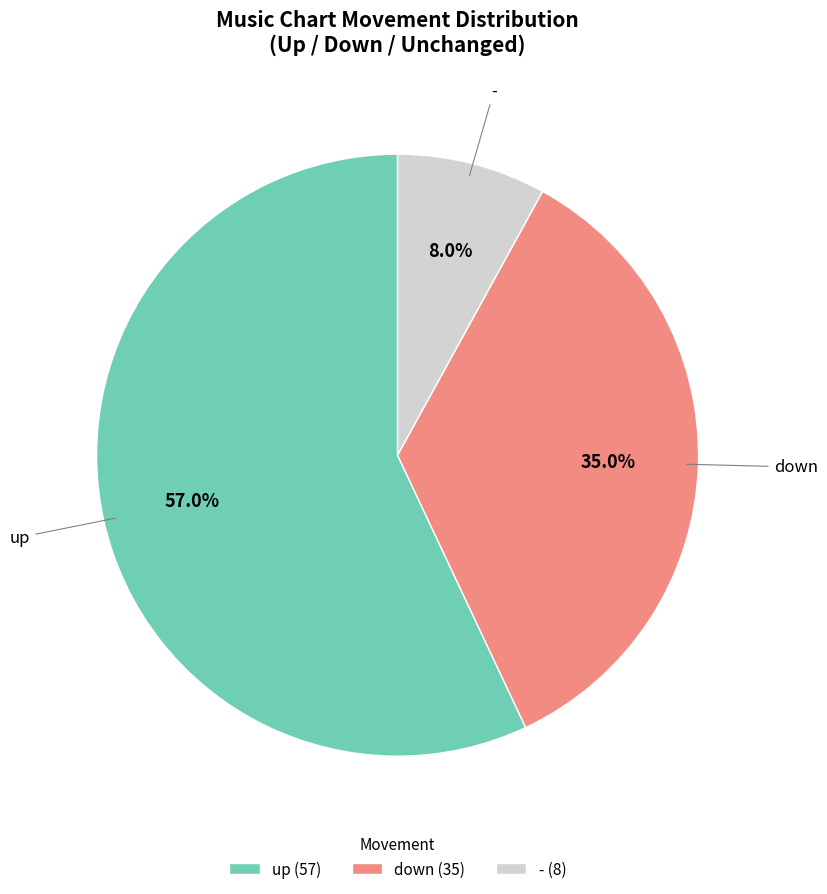

True or false: - accounts for 8% of the total.

True